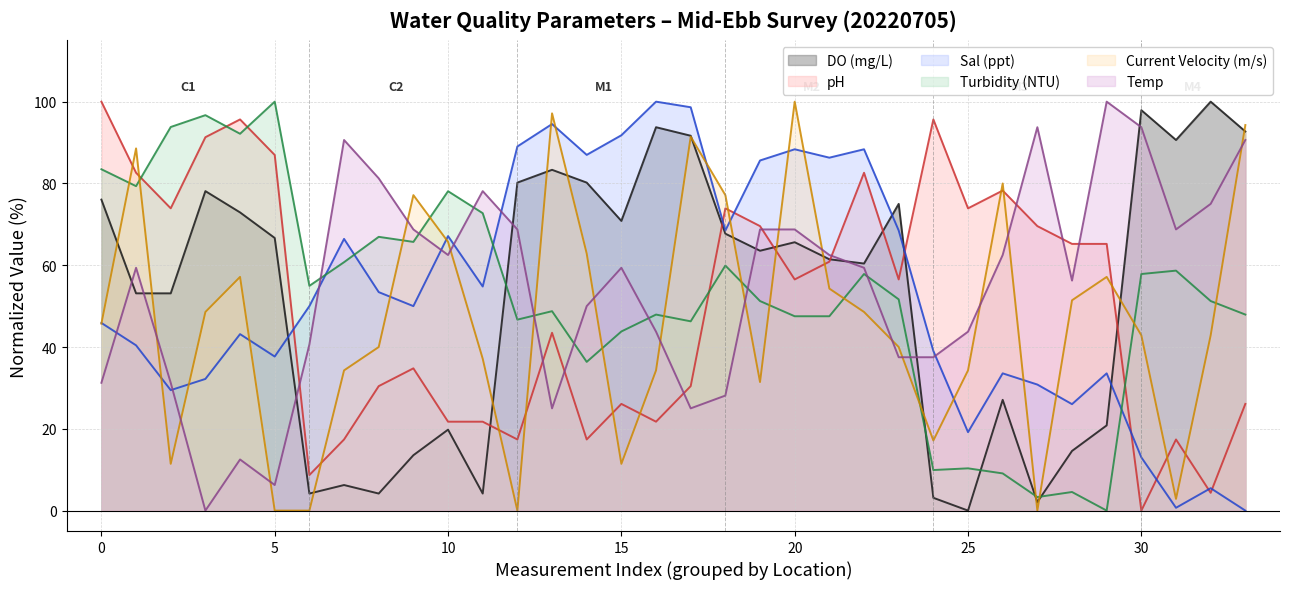

Between 5 and 15, which series saw the biggest shift?

pH